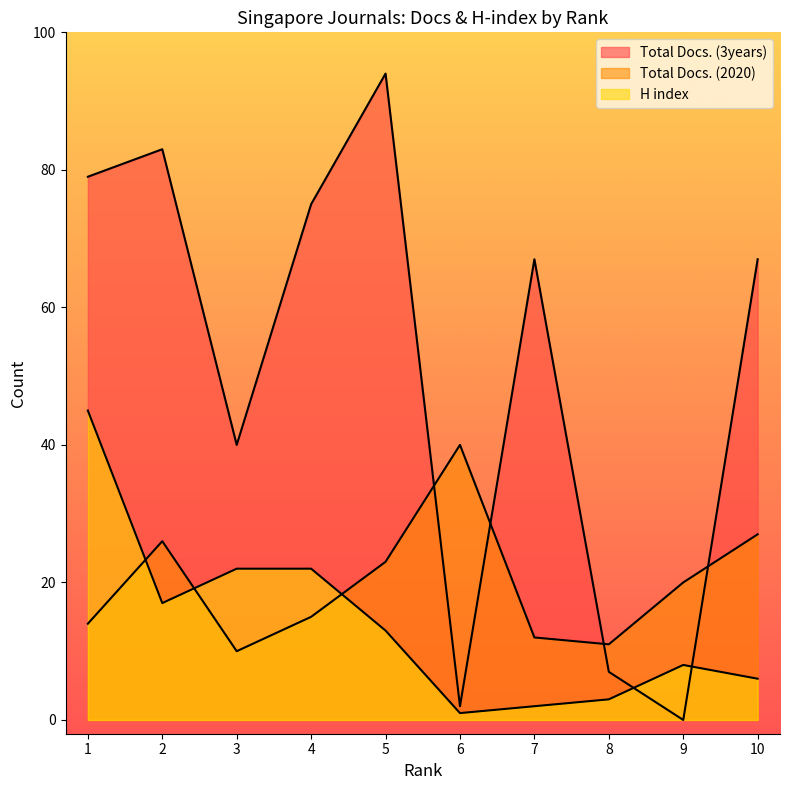

How many interior local peaks does the H index series have?

1